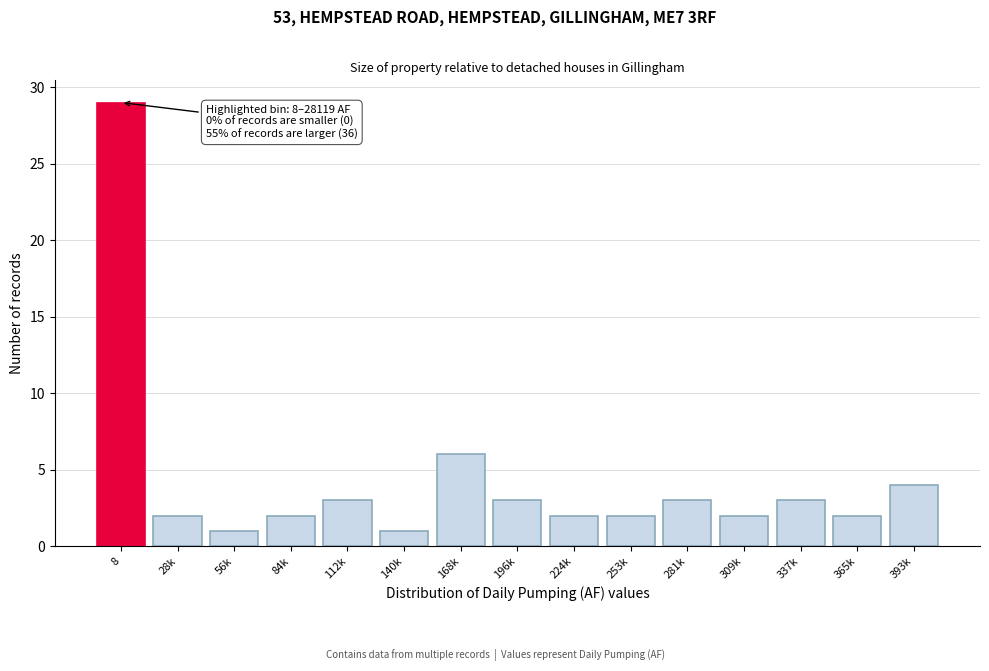

Reading left to right, list all the values displayed in this chart.

8=29	28k=2	56k=1	84k=2	112k=3	140k=1	168k=6	196k=3	224k=2	253k=2	281k=3	309k=2	337k=3	365k=2	393k=4